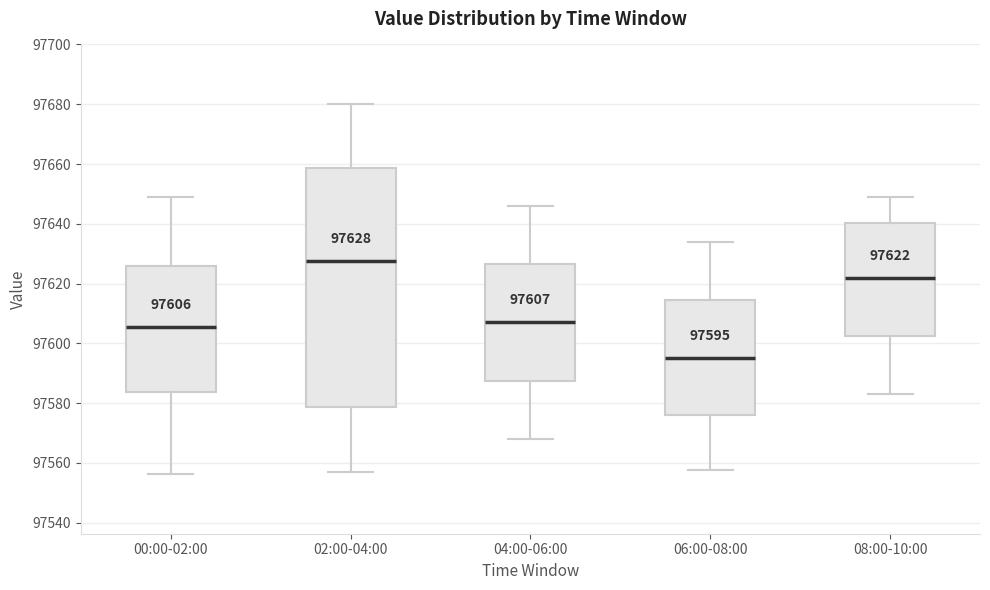

Comparing the boxes themselves (not the whiskers), which one is the tallest?

02:00-04:00